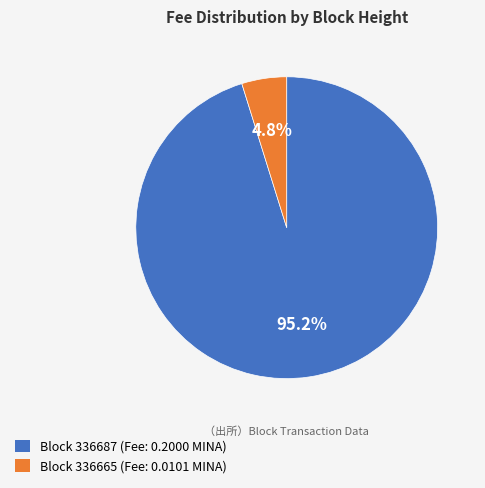

Is there a majority slice in this chart?

Yes